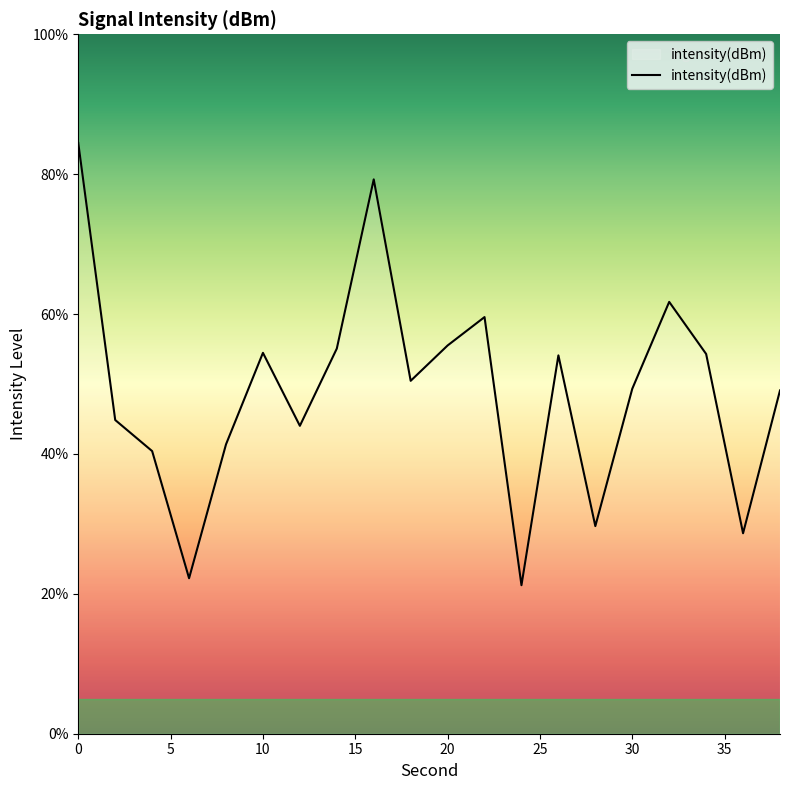

What is the difference between the maximum and minimum values?

63.2